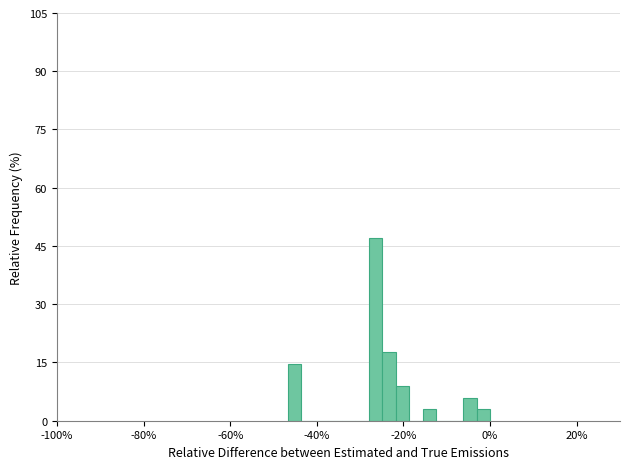

Read against the x-axis, roughly where is the centre of the tallest bar?

-26